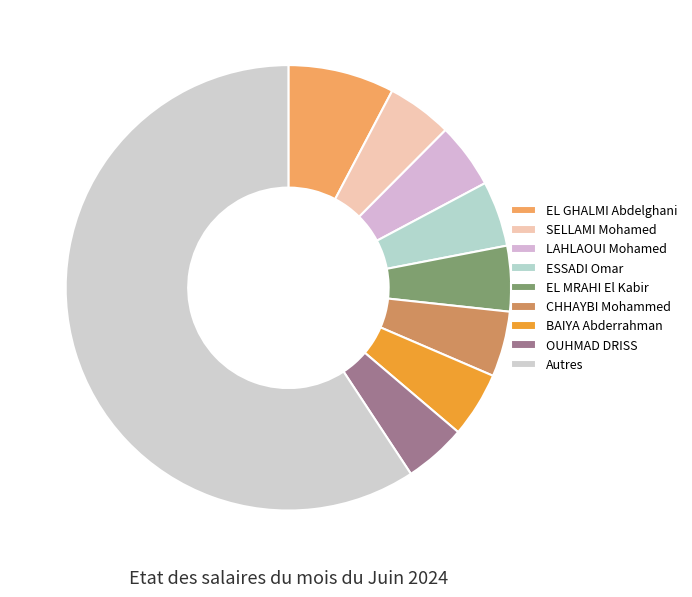

Count the number of slices in the pie.

9